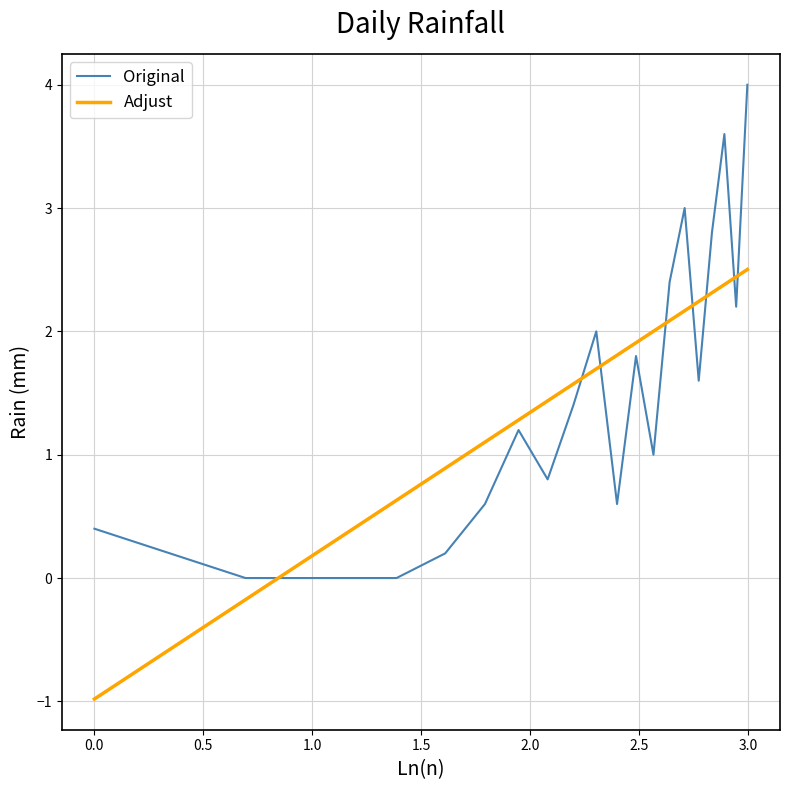

Which series has the widest spread of values?

Original